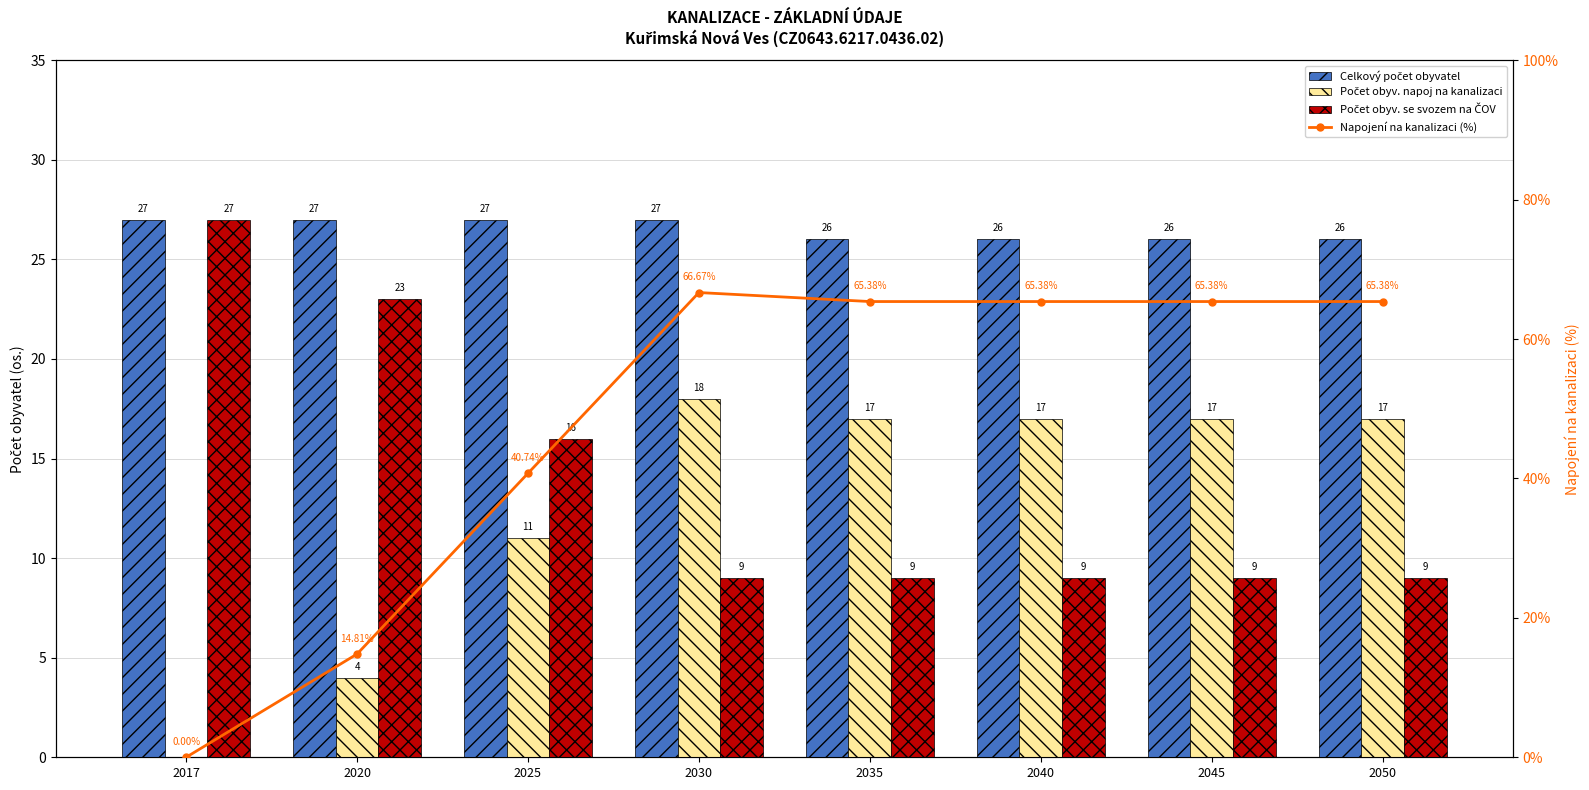

What is the value of the Počet obyv. se svozem na ČOV bar at the 6th from the left?

9.0